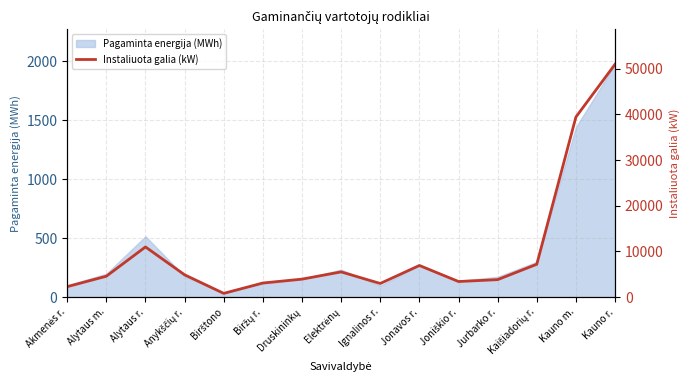

Where is the first local maximum?

Alytaus r.